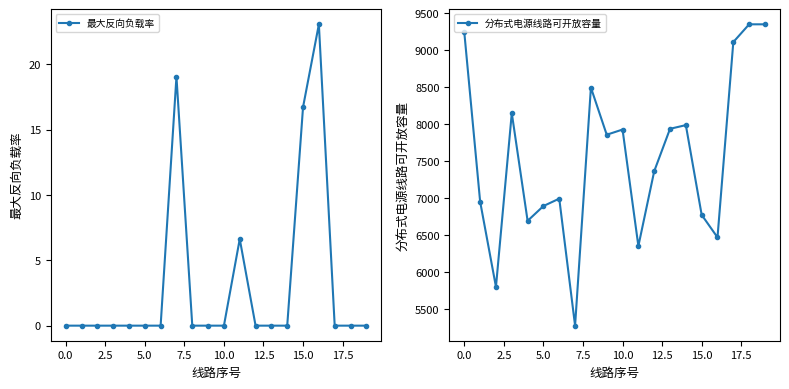

What is the label of the 1st point from the right?

19